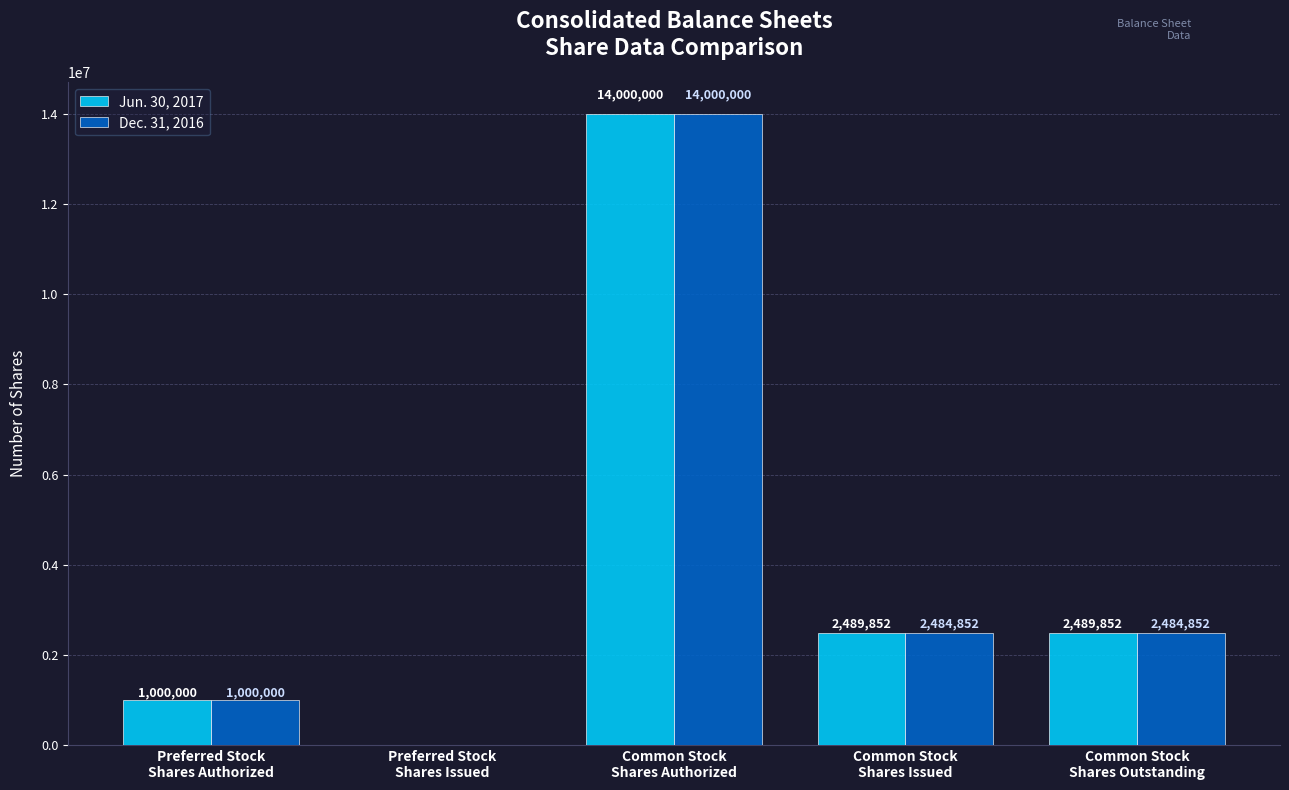

How many groups of bars are there?

5